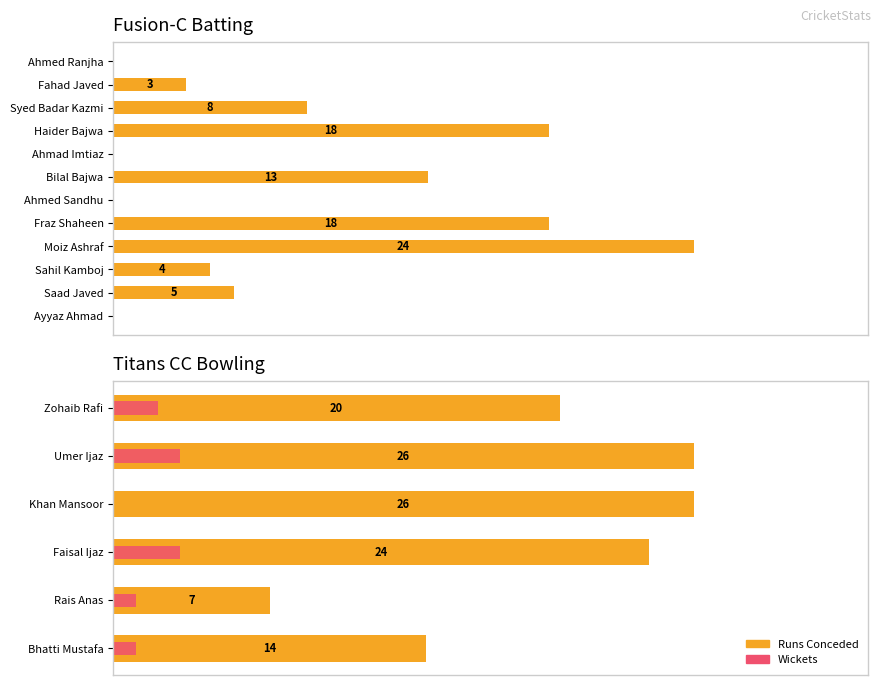

What is the label of the 2nd bar from the left?

Fahad Javed